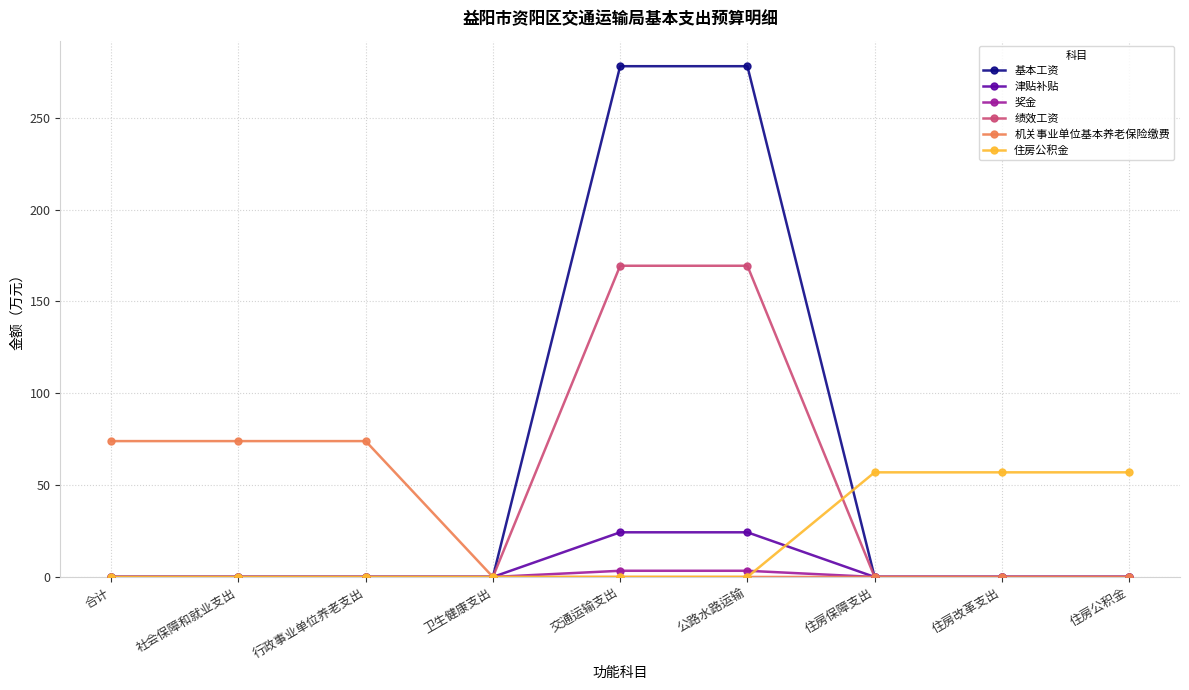

The 基本工资 series shows 0.0 at 卫生健康支出. True or false?

True